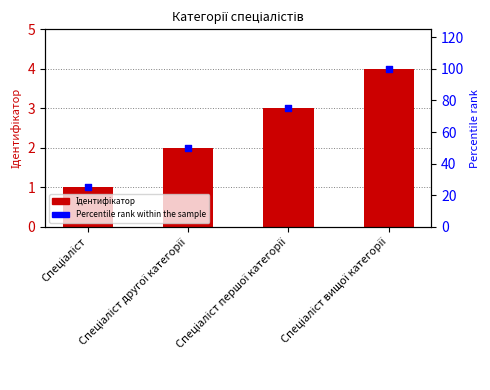

What are all the series names shown in the legend?

Ідентифікатор, Percentile rank